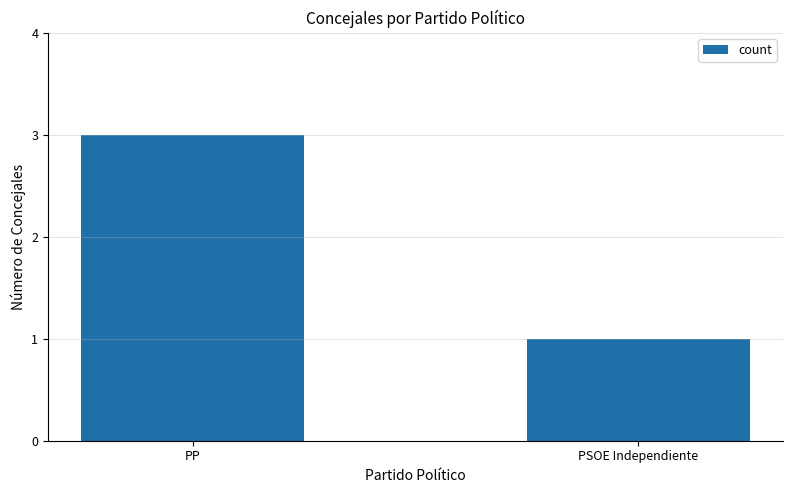

What is the average value?

2